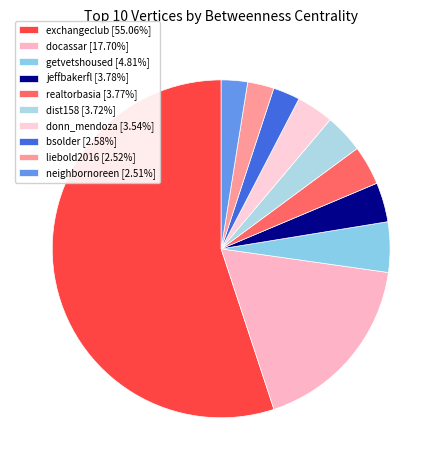

What is the largest slice in the pie chart?

exchangeclub